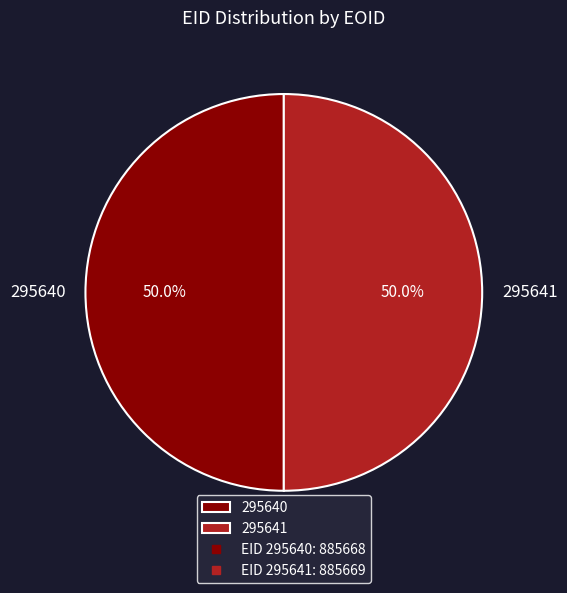

Approximately how many times larger is the value at 295641 compared to 295640?

1.0